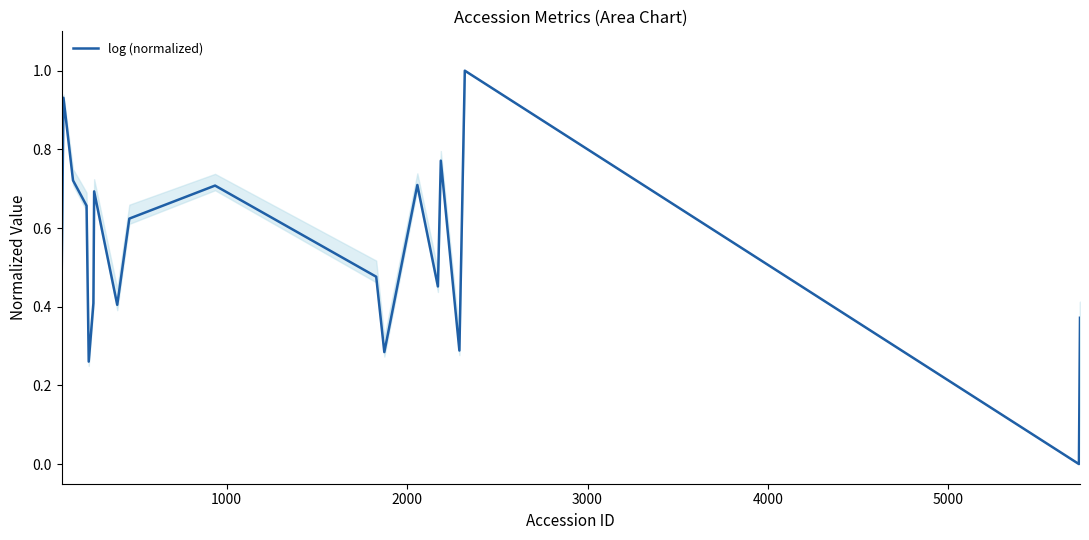

What is the greatest value displayed?

1.0